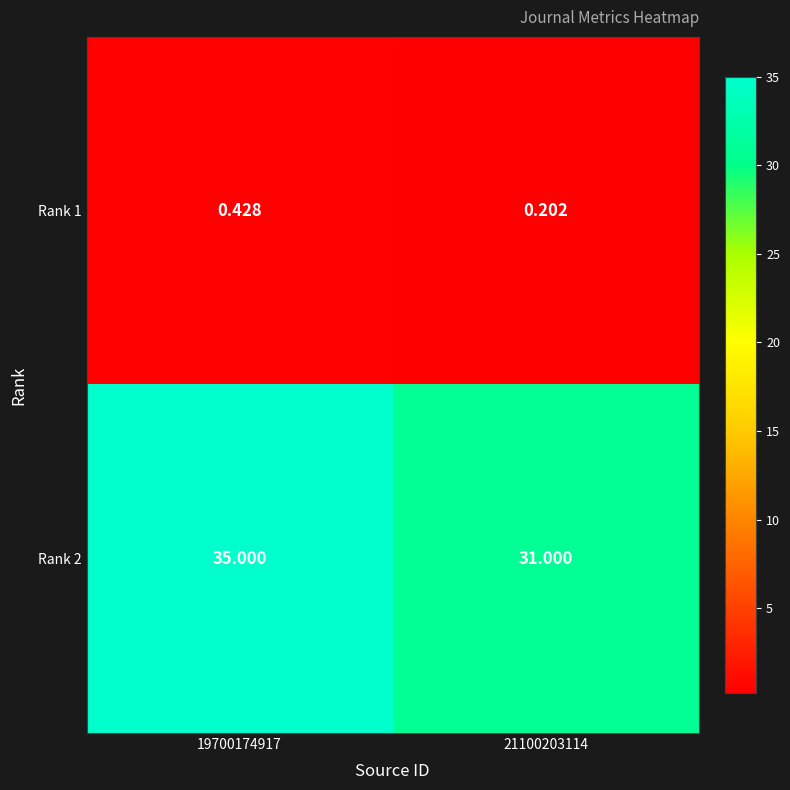

Is the value of Rank 2 at 21100203114 greater than the value of Rank 1 at 19700174917?

Yes